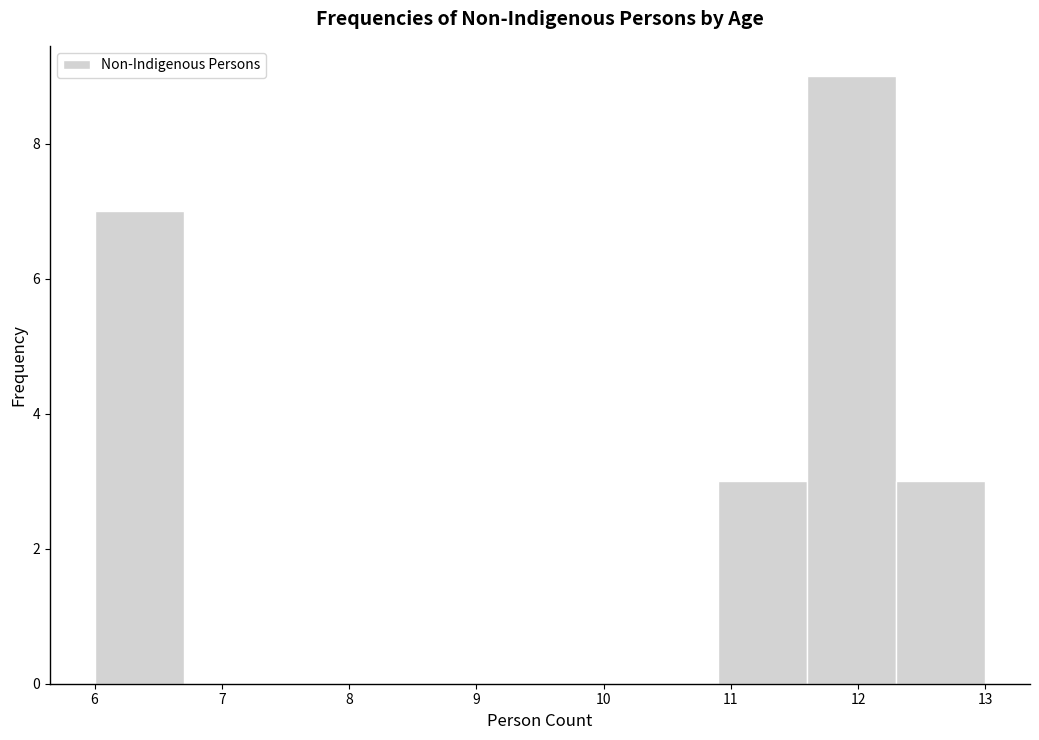

Reading left to right, transcribe this chart: for each bar, give the range it covers on the x-axis and its height. The values are not printed on the chart, so give them approximately, as read against the axis.

6.0 to 6.7: 7
6.7 to 7.4: 0
7.4 to 8.1: 0
8.1 to 8.8: 0
8.8 to 9.5: 0
9.5 to 10.2: 0
10.2 to 10.9: 0
10.9 to 11.6: 3
11.6 to 12.3: 9
12.3 to 13.0: 3